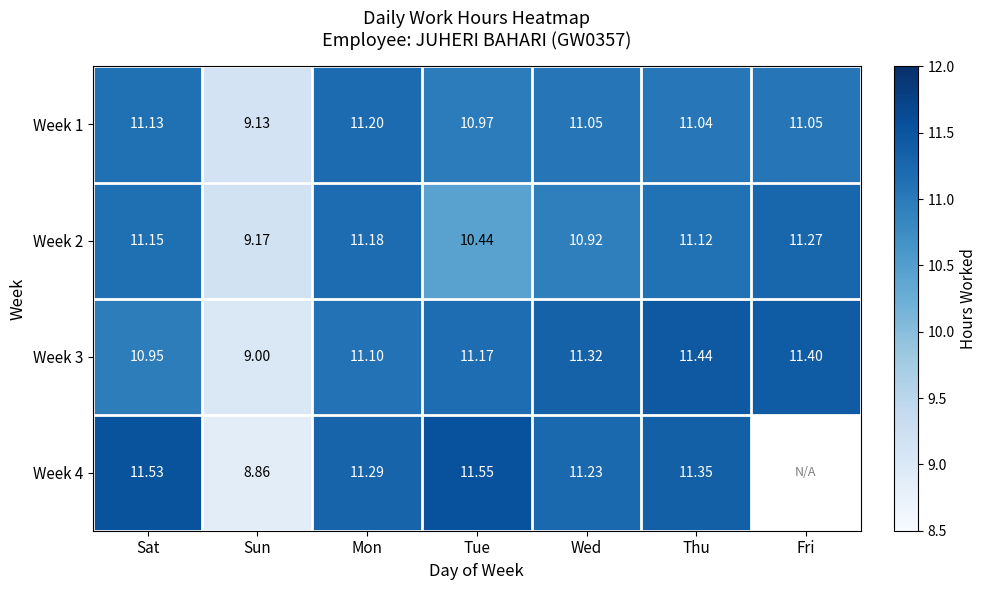

At Tue, list the series in order from smallest to largest.

Week 2, Week 1, Week 3, Week 4